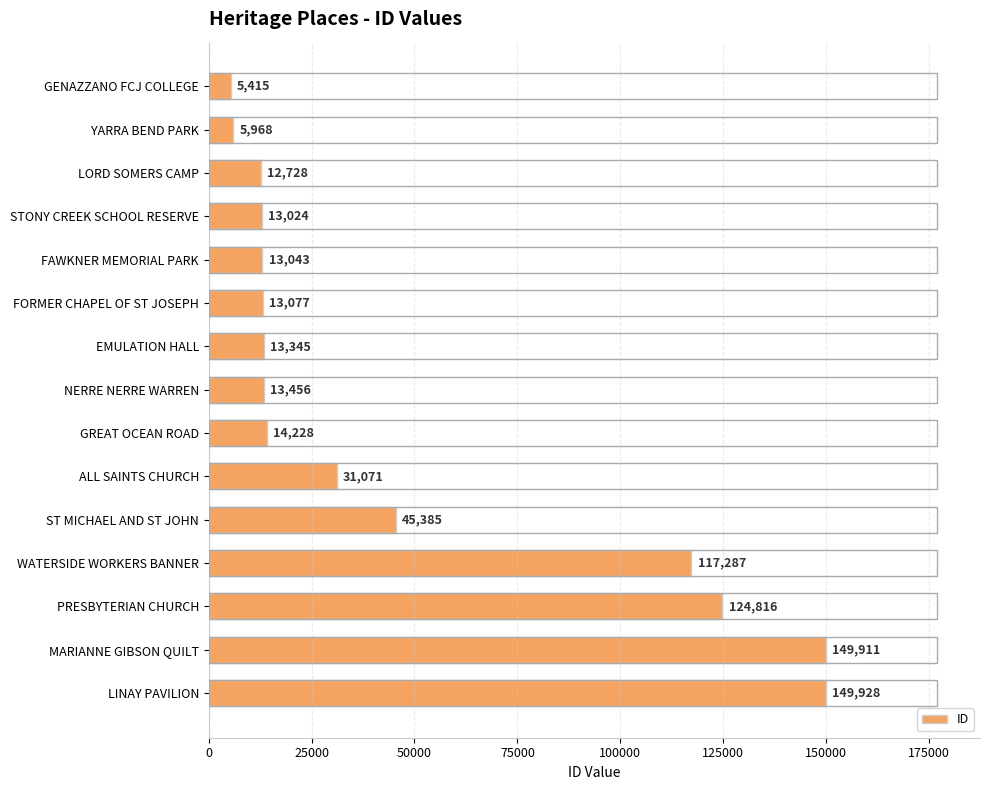

Reading top to bottom, transcribe all the data shown in this chart.

5415	5968	12728	13024	13043	13077	13345	13456	14228	31071	45385	117287	124816	149911	149928